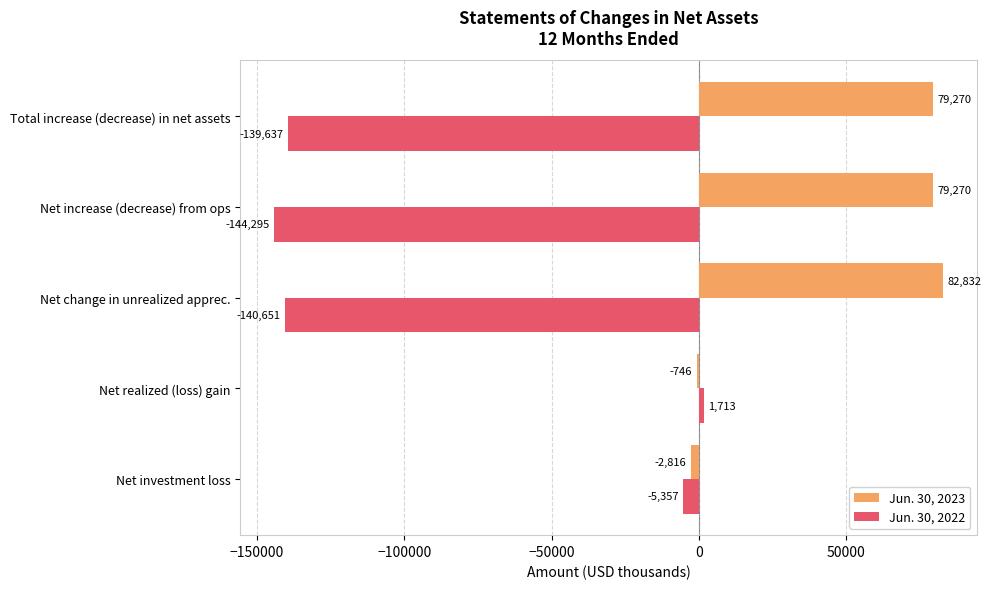

What is the greatest value displayed?

82832